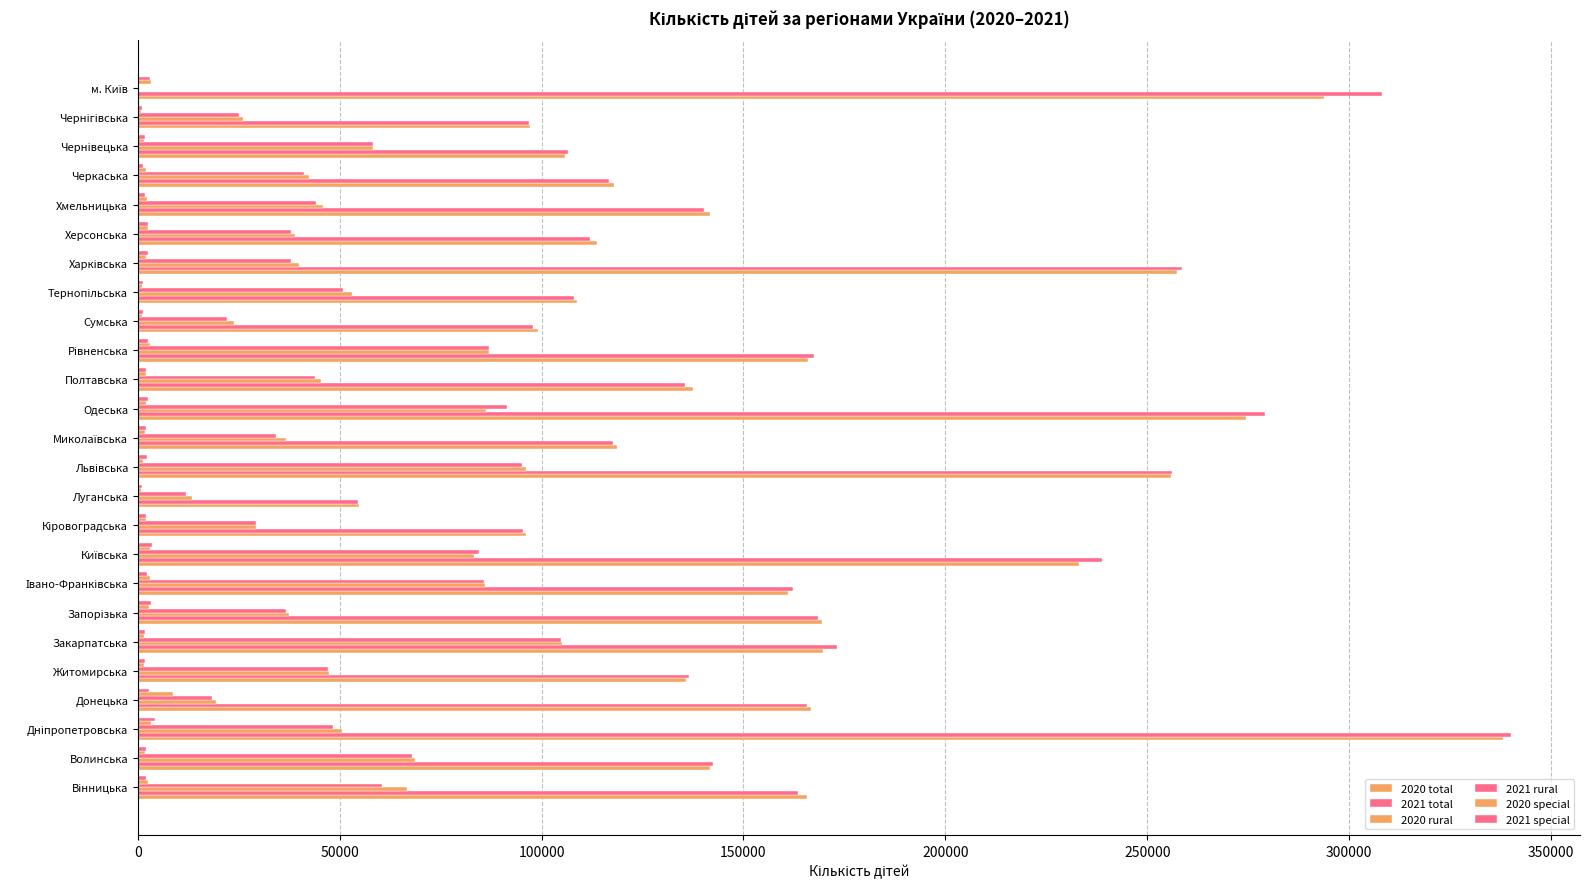

Count the number of data series in this chart.

6